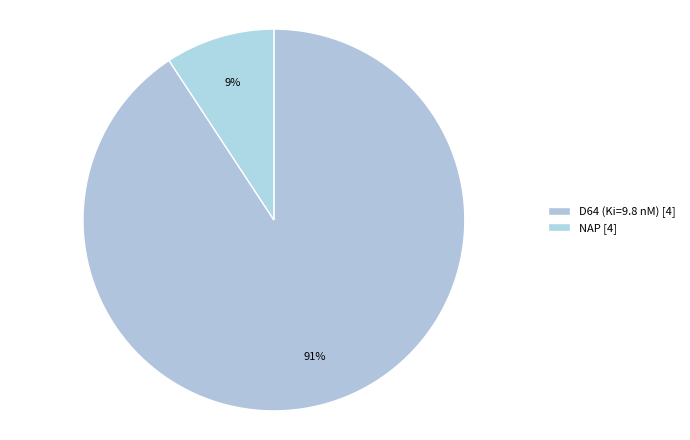

Does any single category account for the majority?

Yes